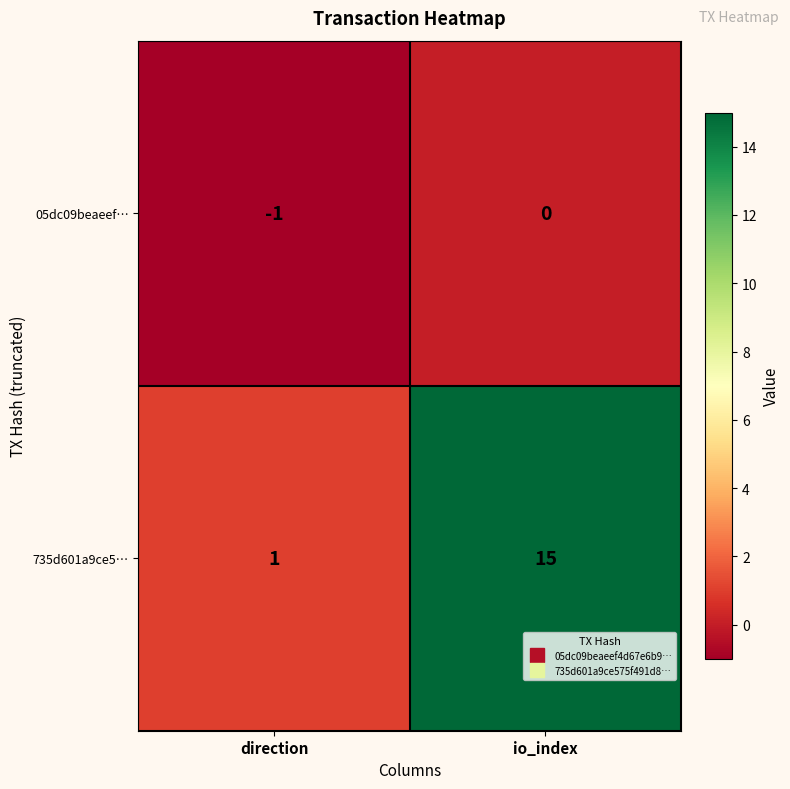

How many categories are shown in the chart?

2